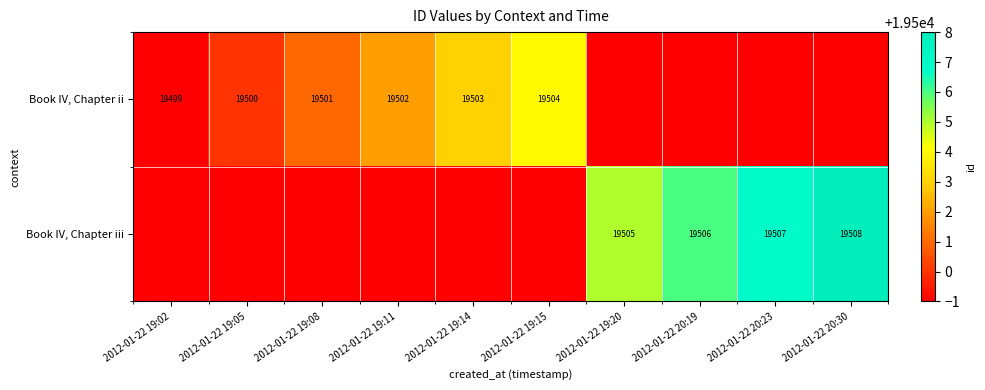

True or false: Book IV, Chapter iii has a value of 19506 at 2012-01-22 20:19.

True